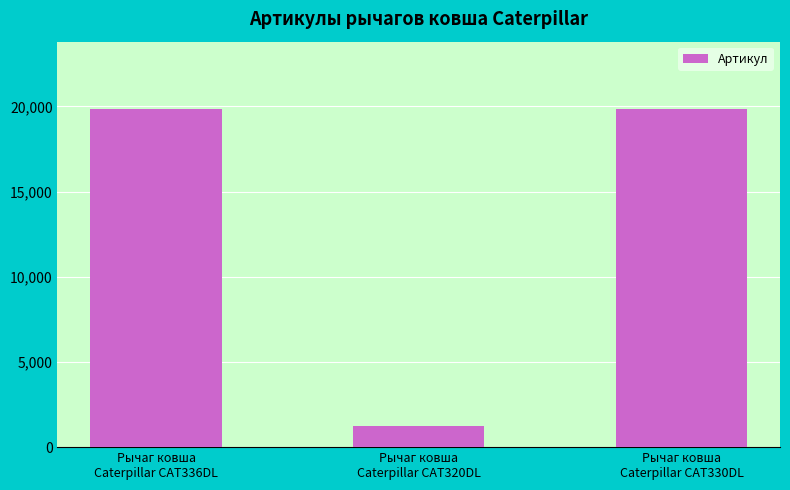

True or false: the data shows 1238 at Рычаг ковша
Caterpillar CAT320DL.

True